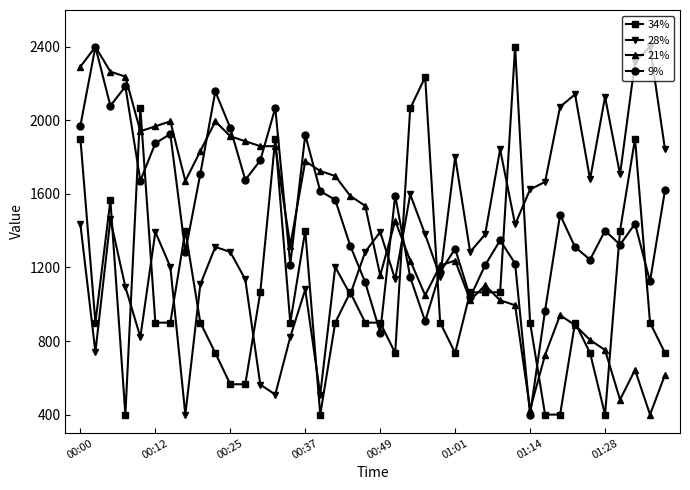

Which series has the largest total across all categories?

9%